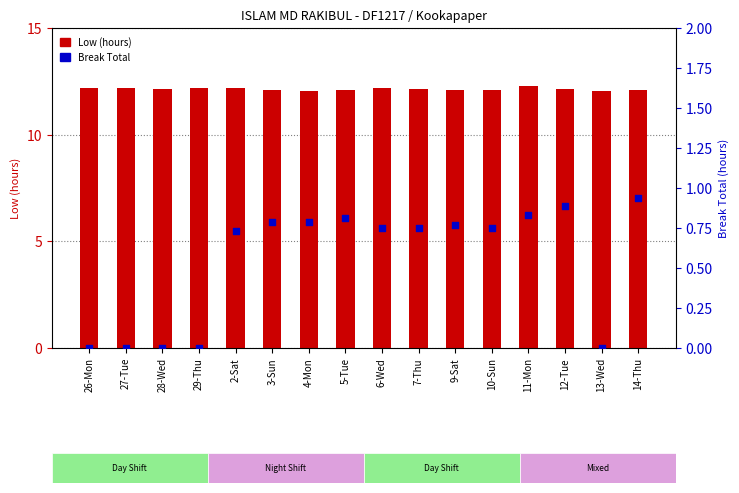

What is the total value across all series at 29-Thu?

12.2